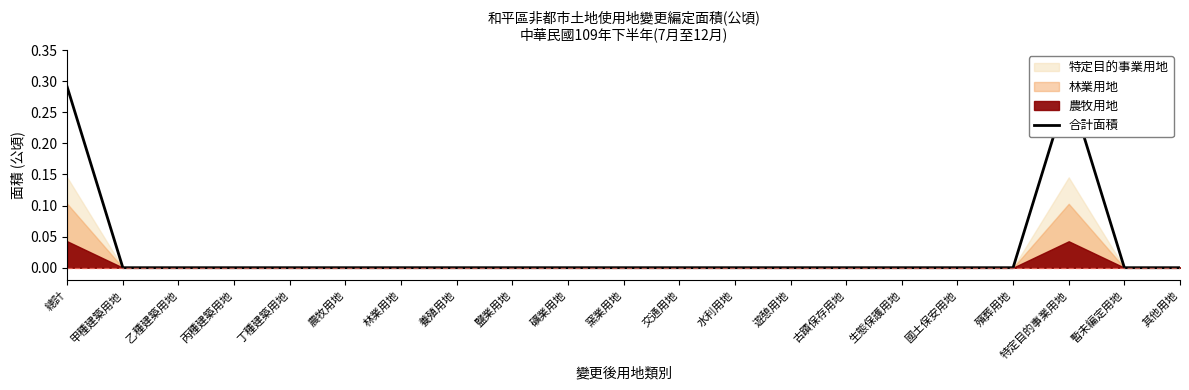

What is the label of the 18th point from the left?

殯葬用地